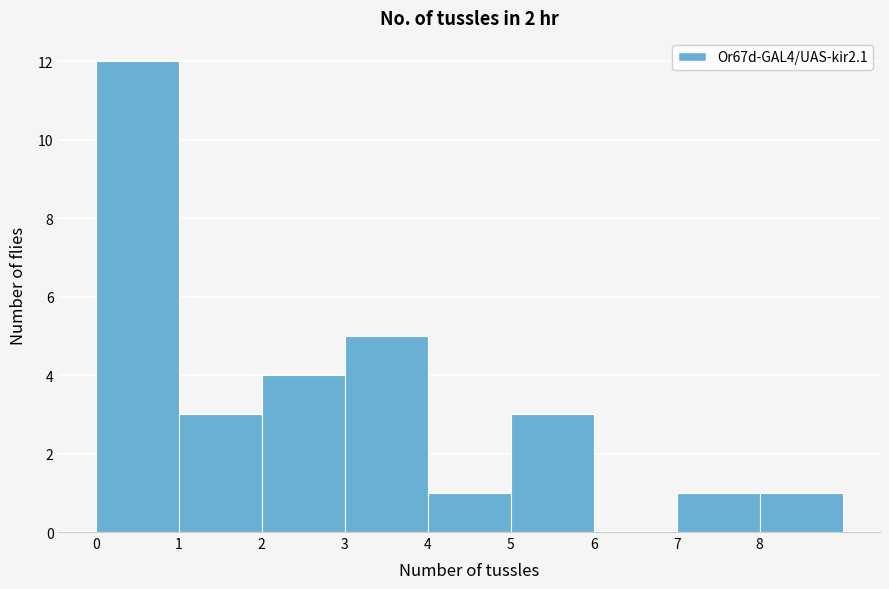

Reading left to right, list every bar in this chart as the range it spans on the x-axis followed by its height. The values are not printed on the chart, so give them approximately, as read against the axis.

0 to 1: 12
1 to 2: 3
2 to 3: 4
3 to 4: 5
4 to 5: 1
5 to 6: 3
6 to 7: 0
7 to 8: 1
8 to 9: 1